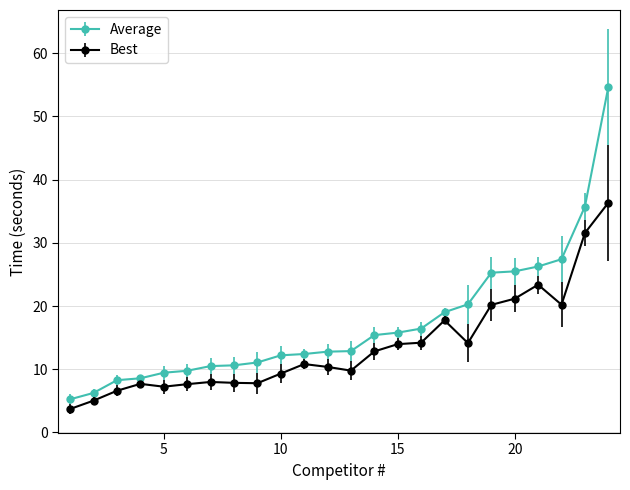

What is the average value of the Best series?

13.6